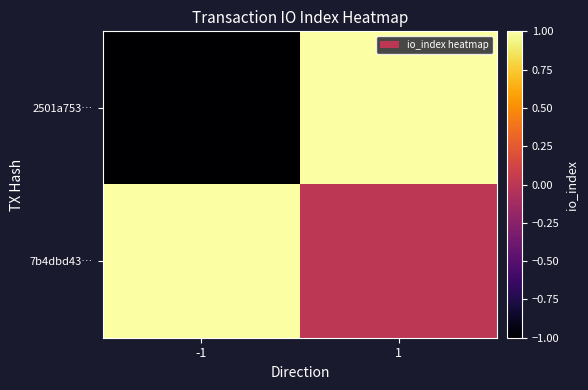

Reading left to right, list all the values displayed in this chart.

2501a753…: -1=-1	1=1
7b4dbd43…: -1=1	1=0